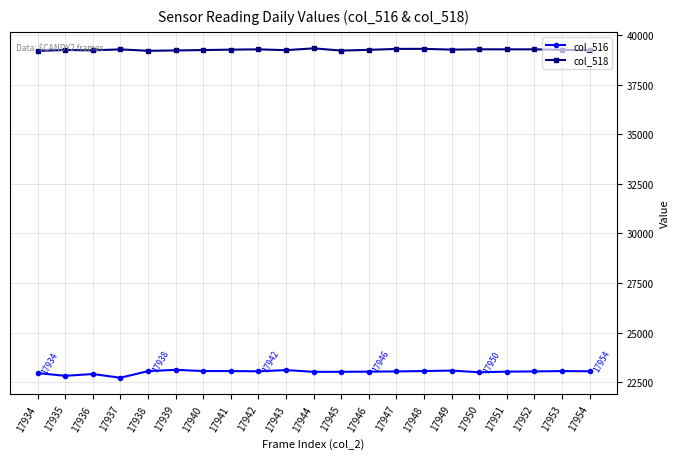

Is it true that col_516 equals 23051 at 17947?

True